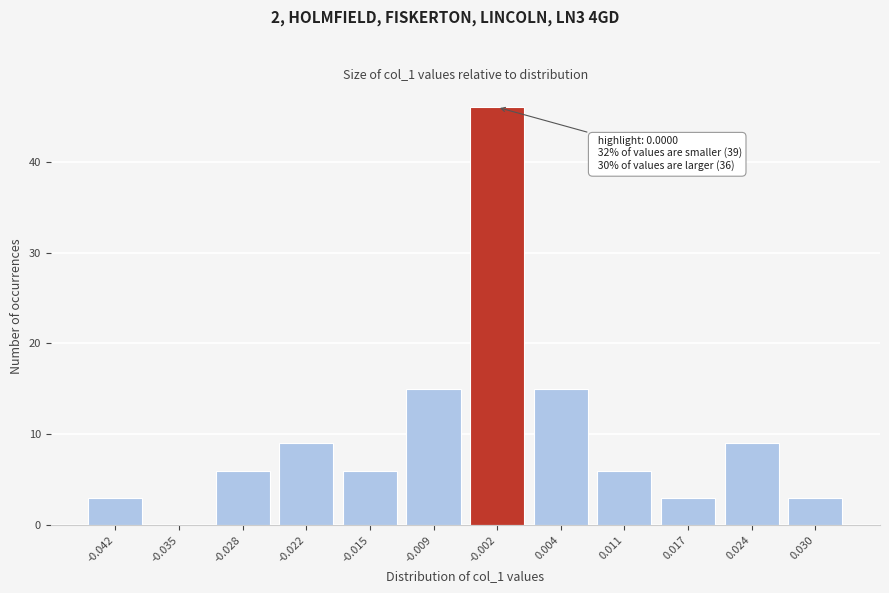

Reading left to right, extract all data points from this chart.

-0.042=3	-0.035=0	-0.028=6	-0.022=9	-0.015=6	-0.009=15	-0.002=46	0.004=15	0.011=6	0.017=3	0.024=9	0.030=3